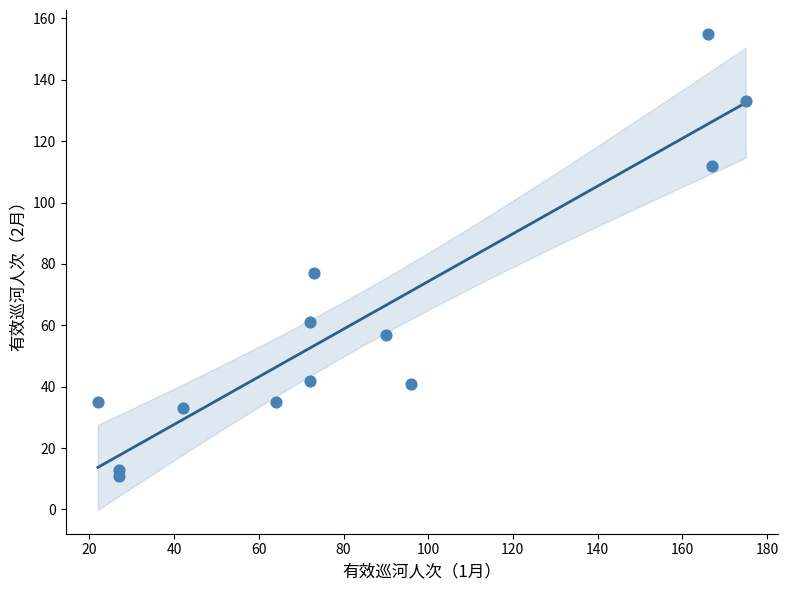

What is the range of X values (max minus min)?

153